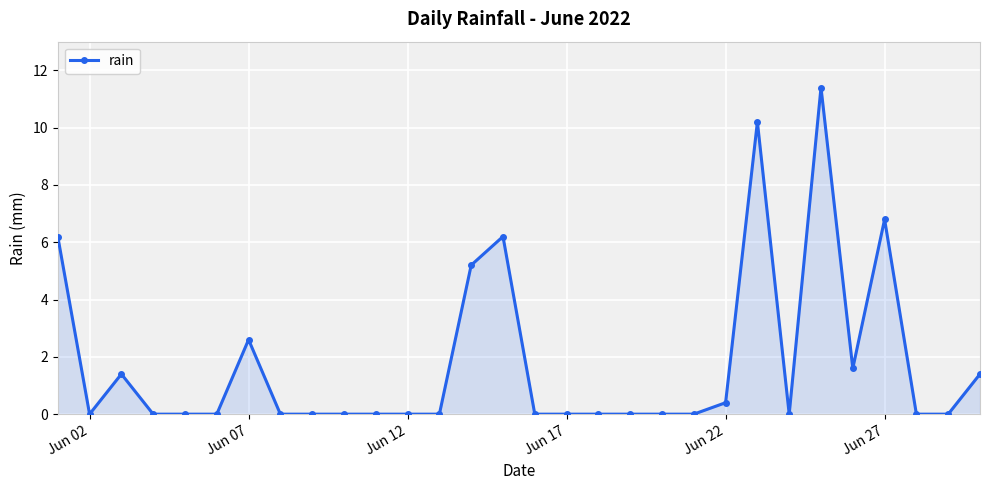

How many categories are shown in the chart?

30